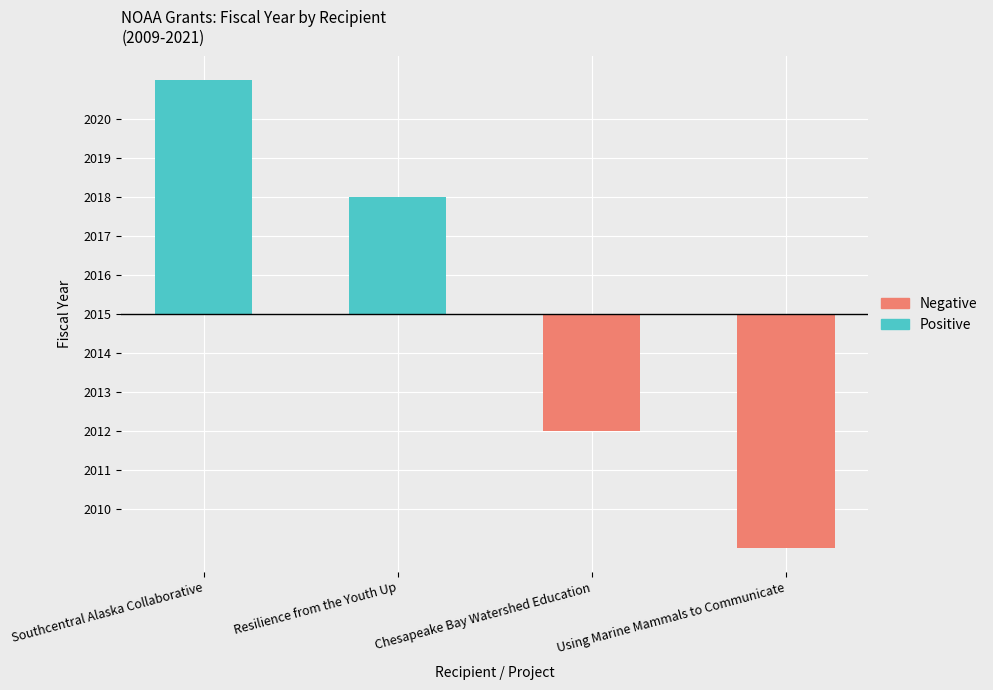

At which label is the value closest to 2015?

Resilience from the Youth Up